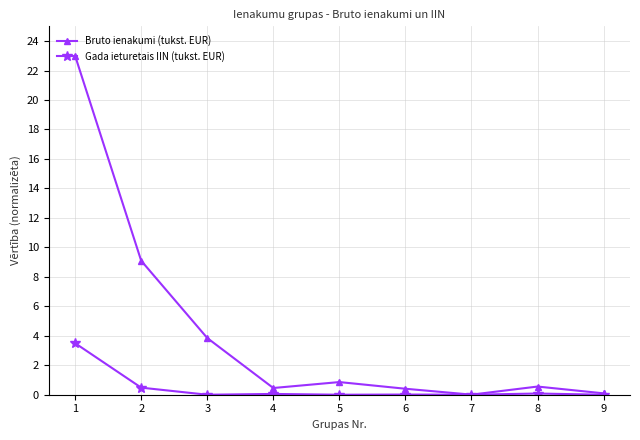

Which series has the largest total across all categories?

Bruto ienakumi (tukst. EUR)